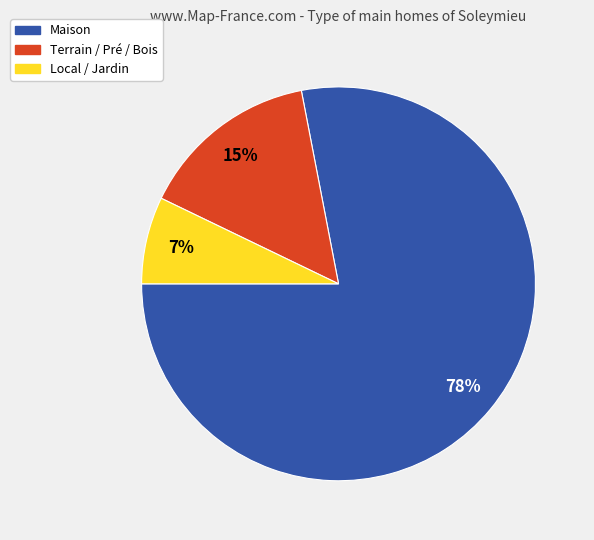

To the nearest percent, what is the difference between the largest and smallest slice percentages?

71%